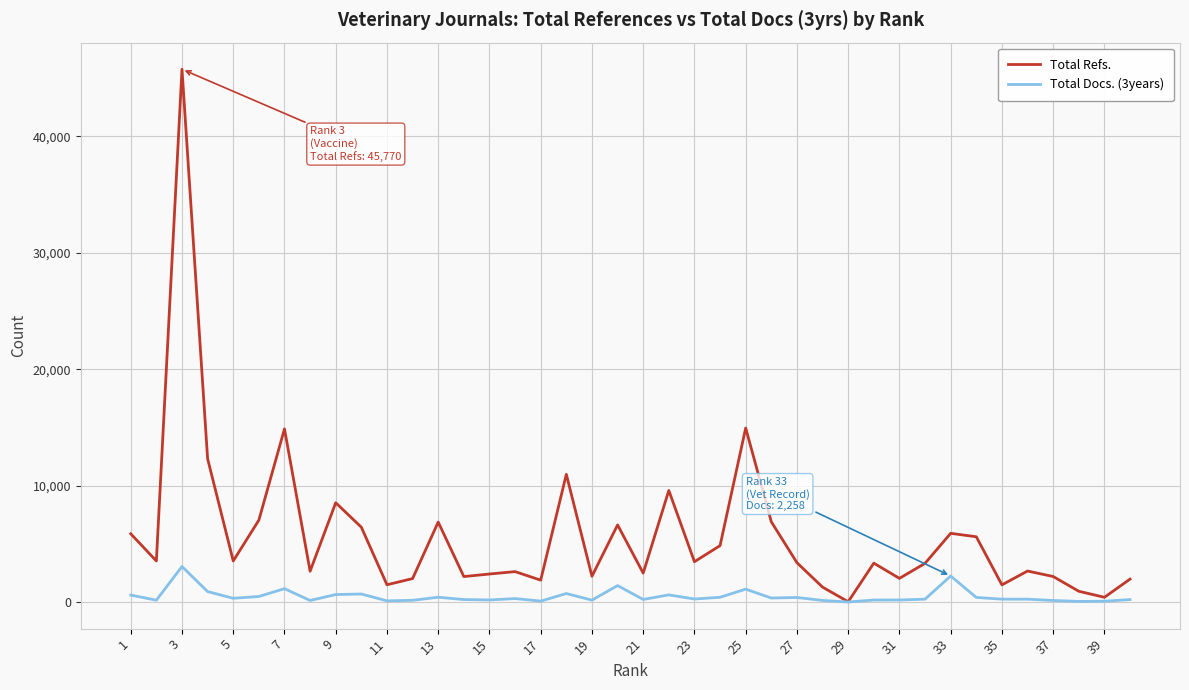

Which series has the largest range (max minus min)?

Total Refs.